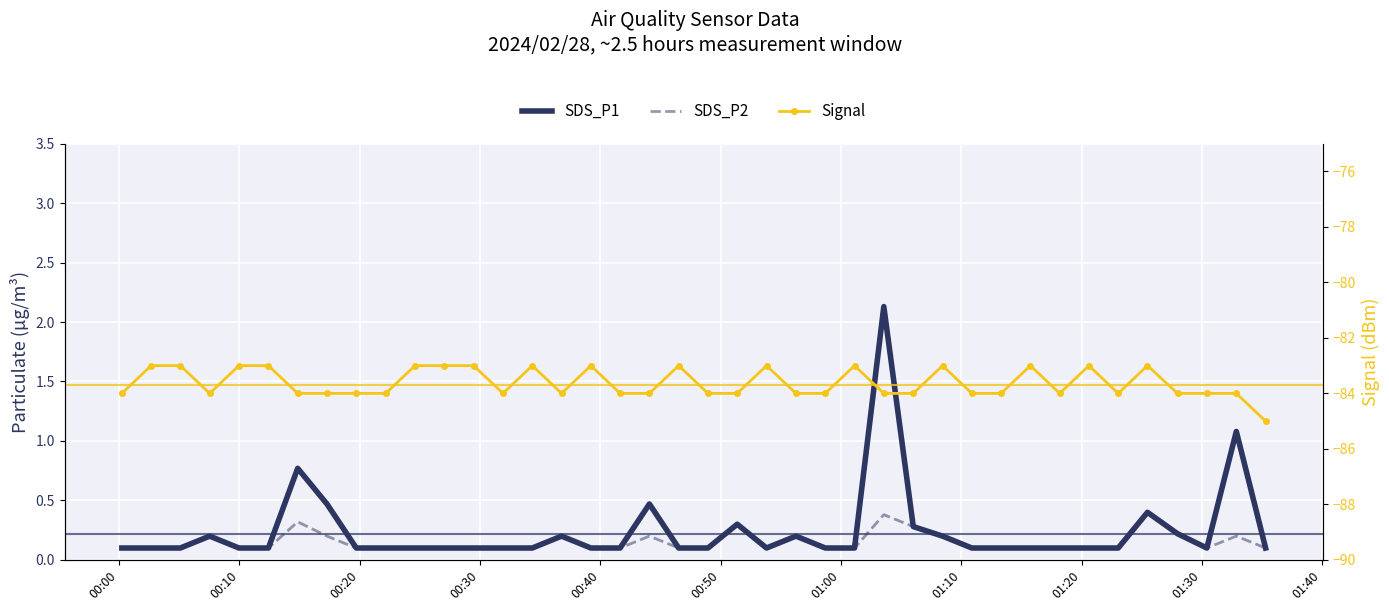

What is the difference between the maximum and minimum values in the Signal series?

2.0